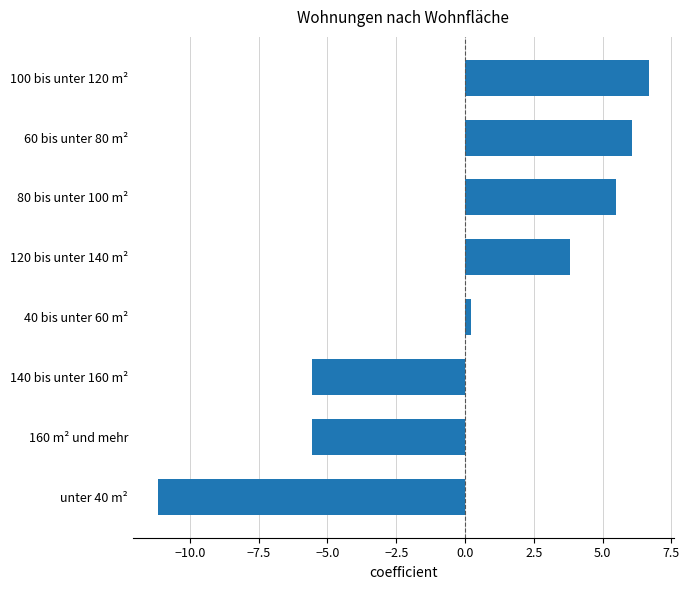

What is the difference between the maximum and second lowest values?

12.2